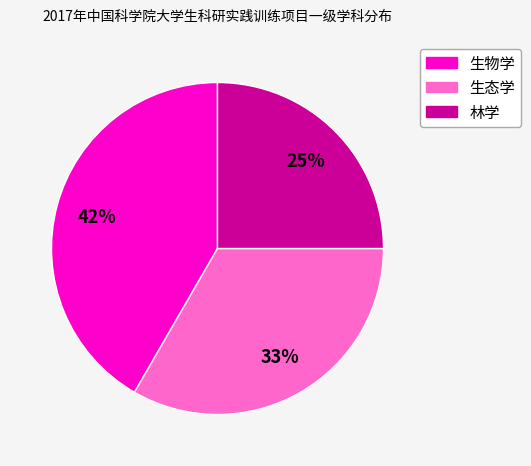

Do 林学 and 生态学 together represent more than half of the pie?

Yes